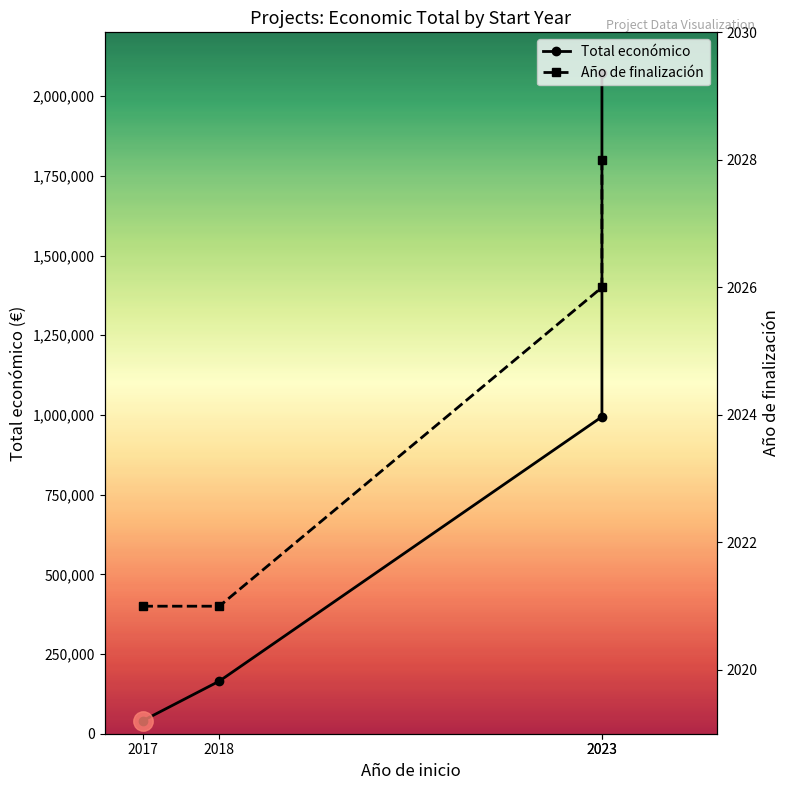

The Año de finalización series shows 2028 at 2023. True or false?

True